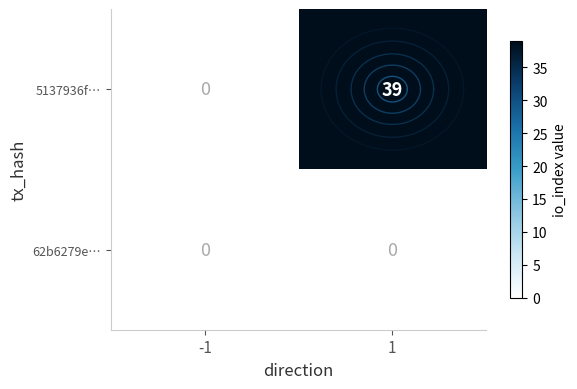

What is the average value of the 5137936f… series?

20